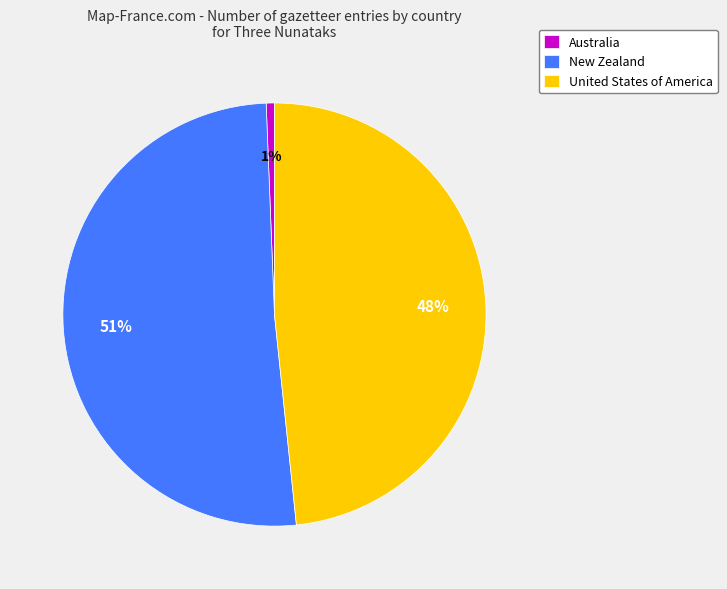

Rank the categories by value from lowest to highest.

Australia, United States of America, New Zealand